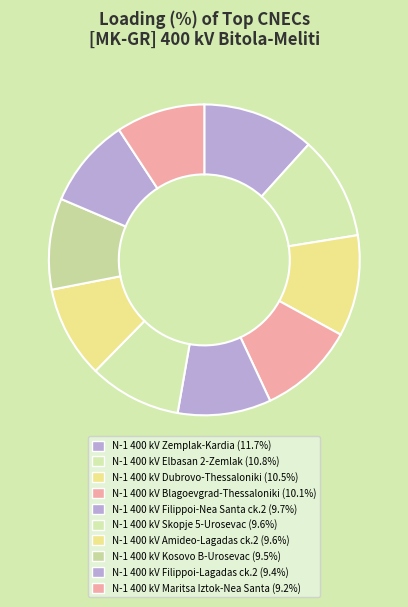

Which slice is the largest?

N-1 400 kV Zemplak-Kardia